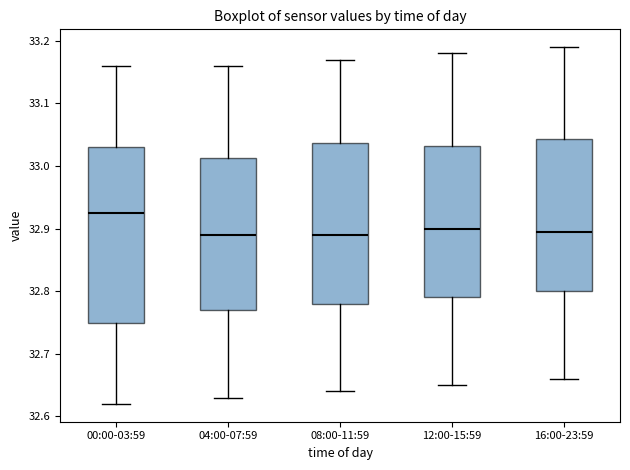

Where does the lower whisker of the box for 08:00-11:59 end on the y-axis? The values are not printed on the chart, so give them approximately, as read against the axis.

32.64